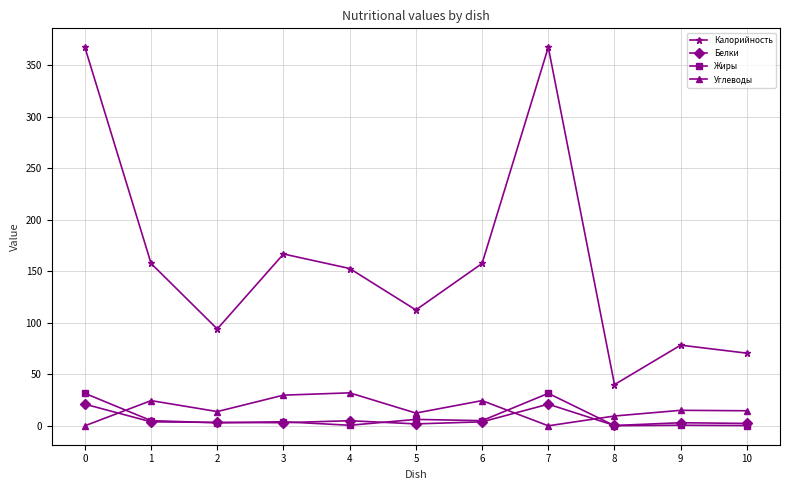

What are all the series names shown in the legend?

Калорийность, Белки, Жиры, Углеводы